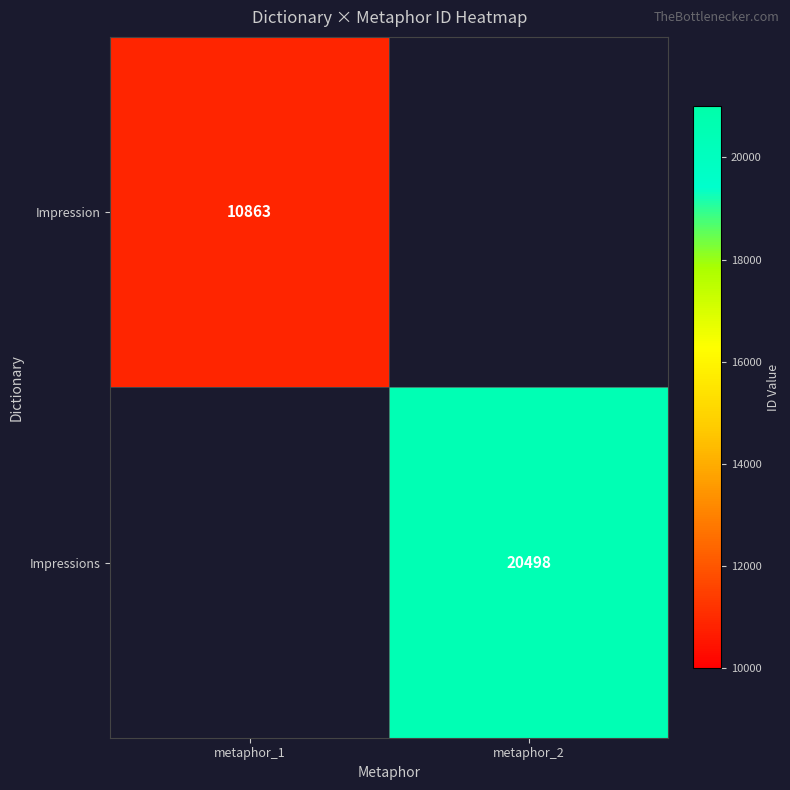

The value of Impressions at metaphor_2 is 13314. True or false?

False